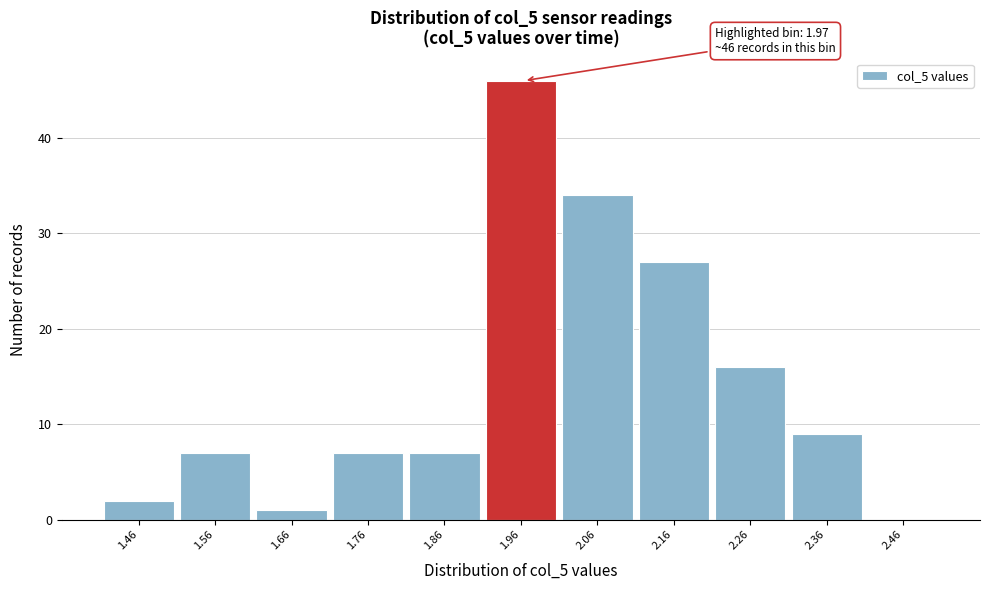

Reading right to left, what are all the values shown in this chart?

2.46=0	2.36=9	2.26=16	2.16=27	2.06=34	1.96=46	1.86=7	1.76=7	1.66=1	1.56=7	1.46=2